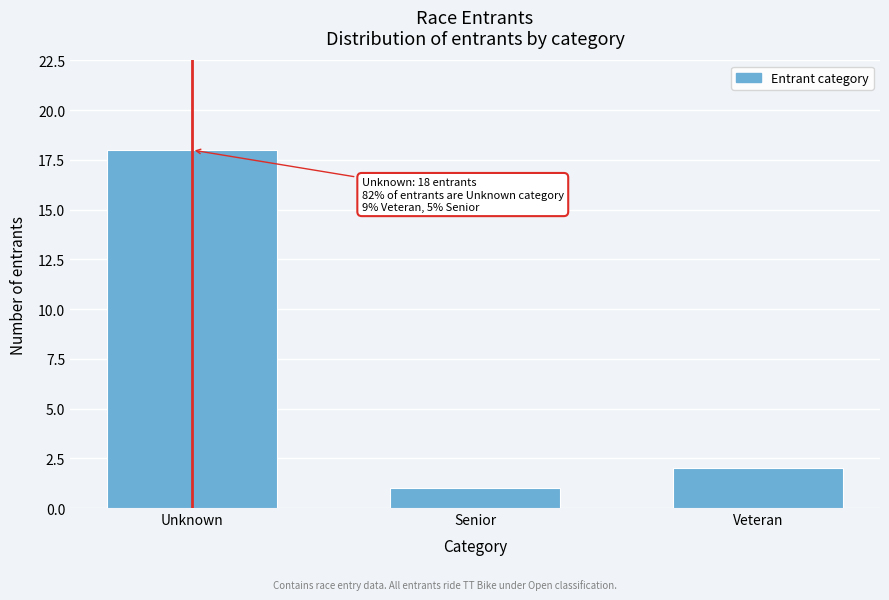

Reading left to right, transcribe all the data shown in this chart.

18	1	2